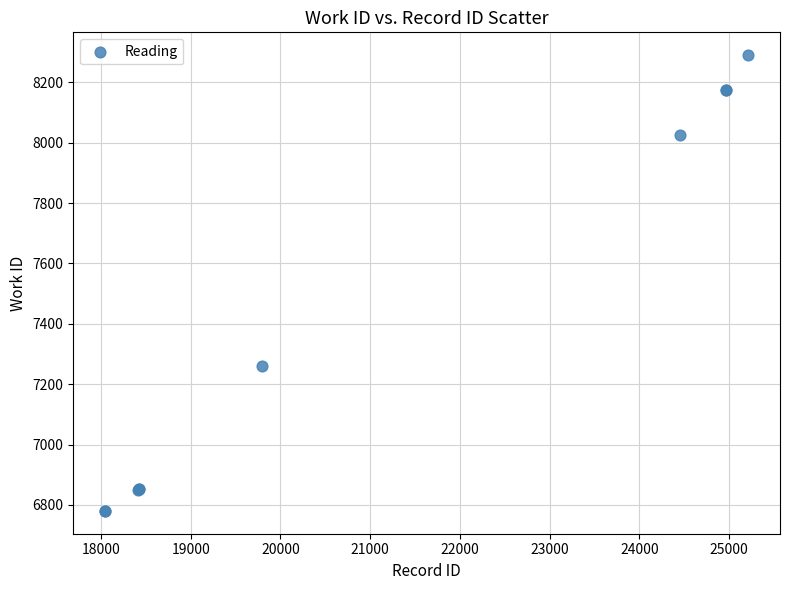

What Y value in the scatter plot is closest to 7535?

7260